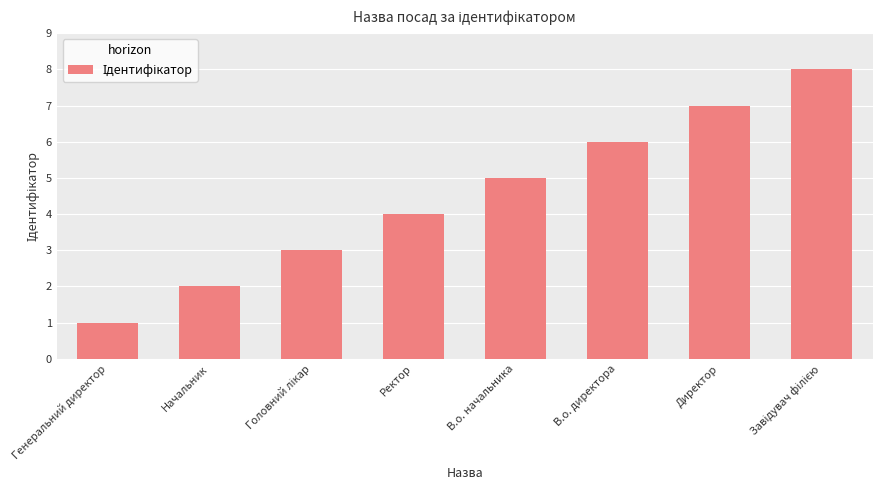

Count the number of data series in this chart.

1